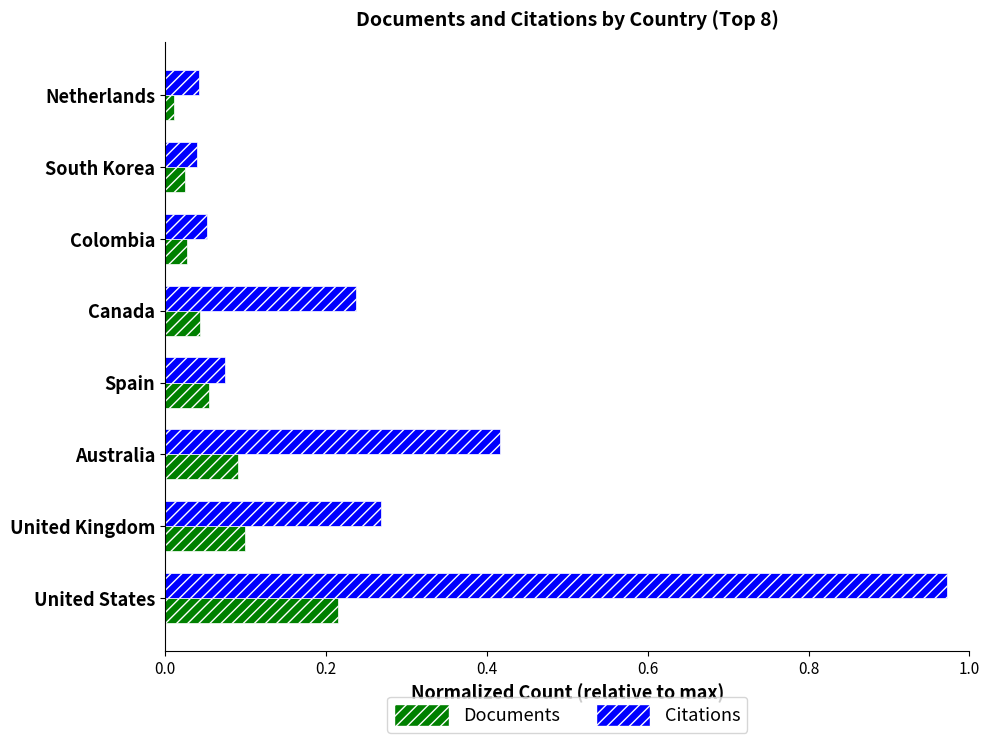

What is the difference between the maximum and minimum values in the Citations series?

0.9